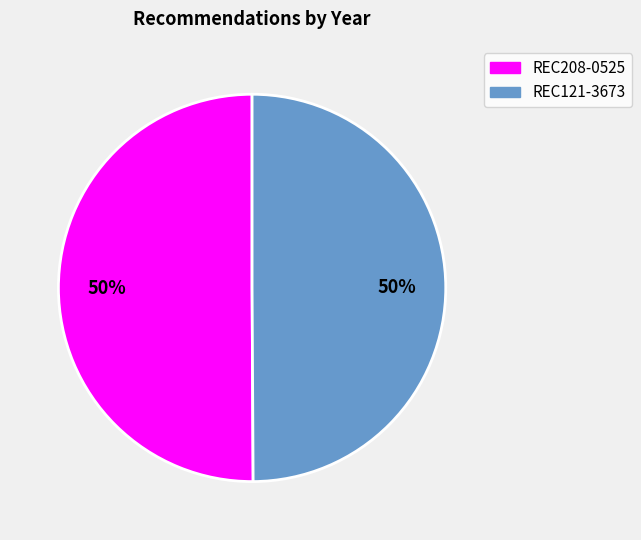

What percentage is the REC208-0525 slice, to the nearest percent?

50%